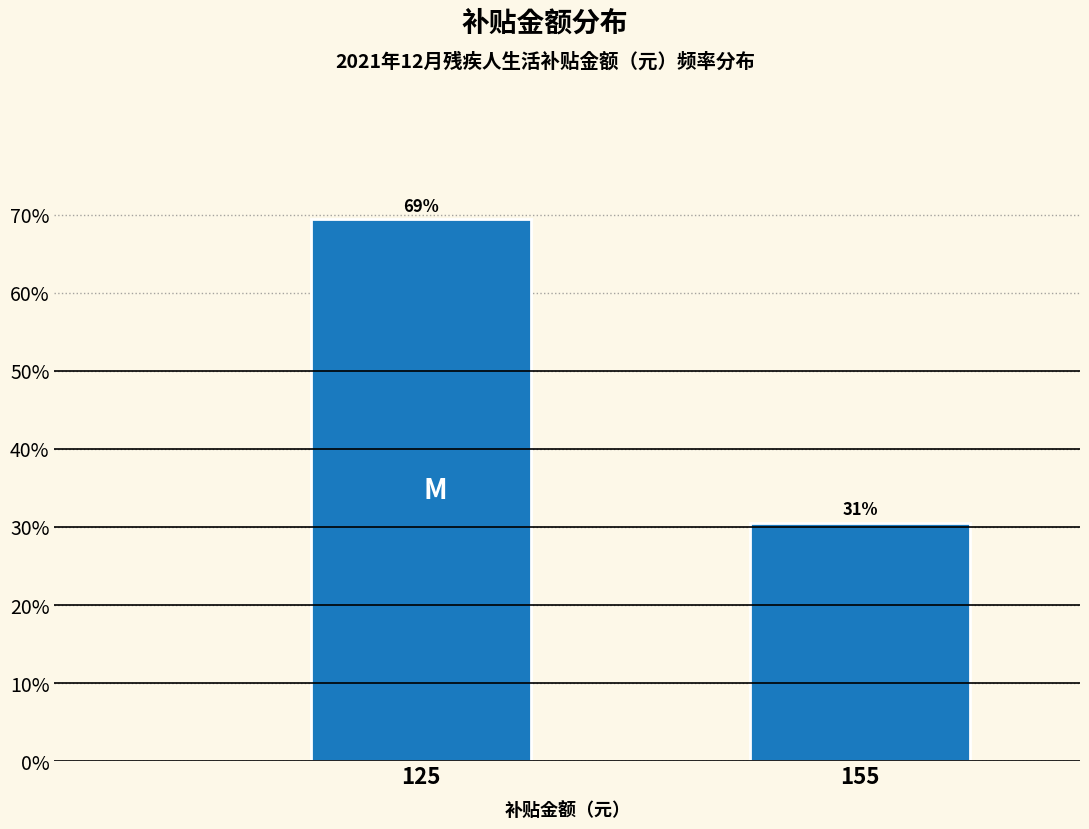

Does the chart contain any negative values?

No